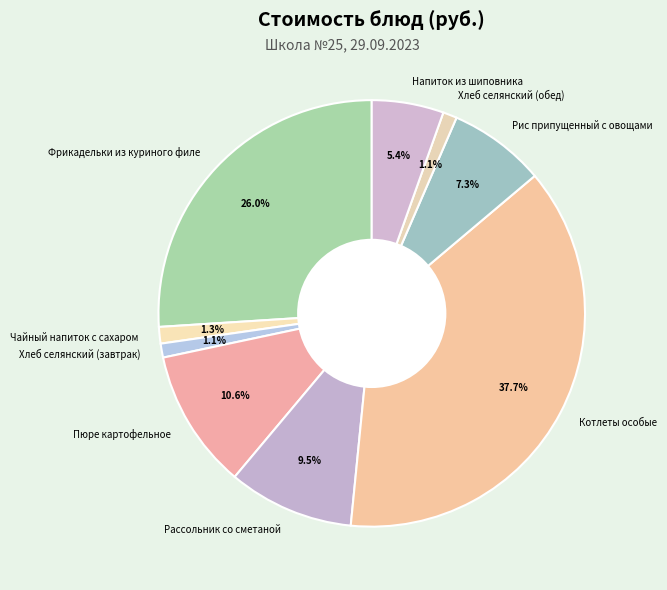

To the nearest percent, what is the average slice percentage?

11%